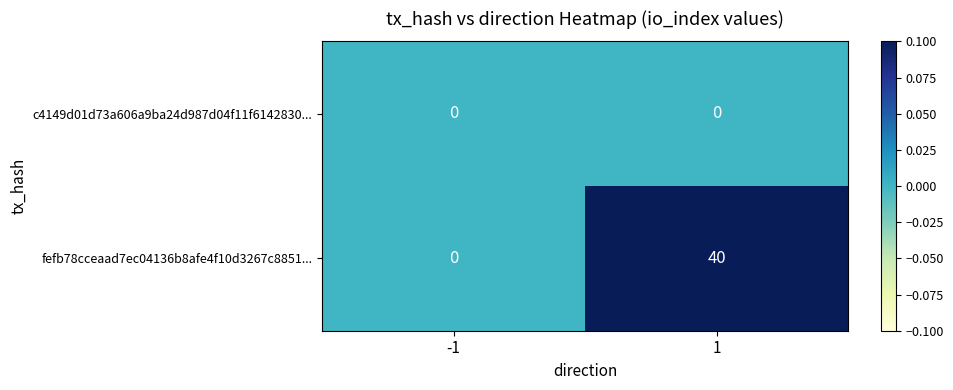

At 1, list the series in order from largest to smallest.

fefb78cceaad7ec04136b8afe4f10d3267c8851..., c4149d01d73a606a9ba24d987d04f11f6142830...